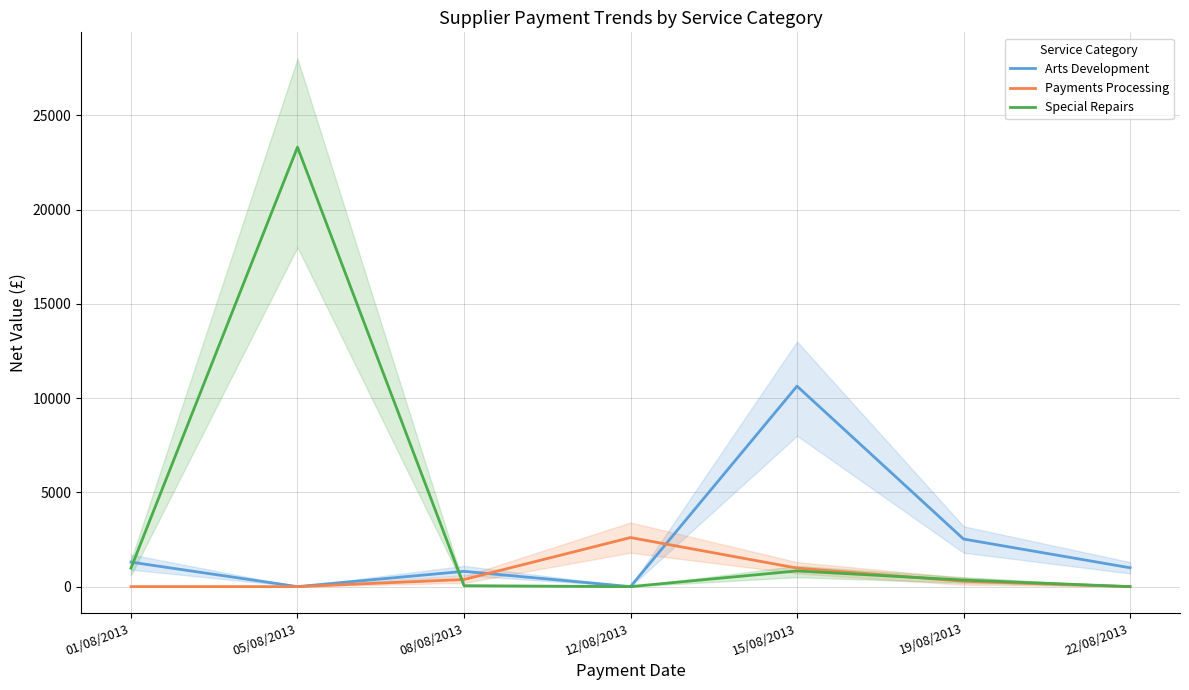

What is the highest value of the Arts Development series?

10634.0